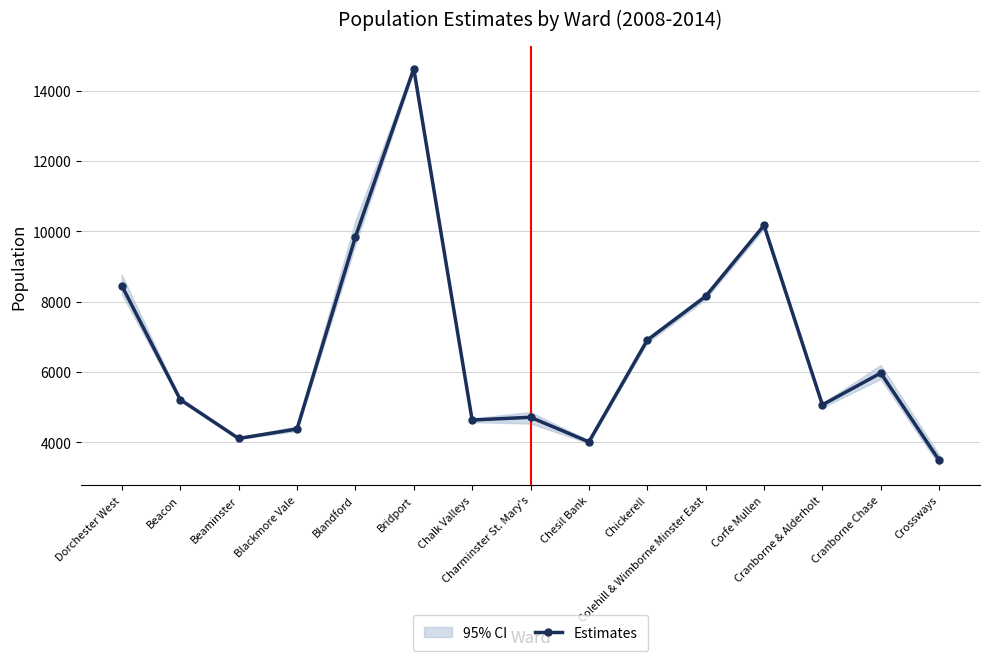

Which category has the lowest value across all series?

Crossways